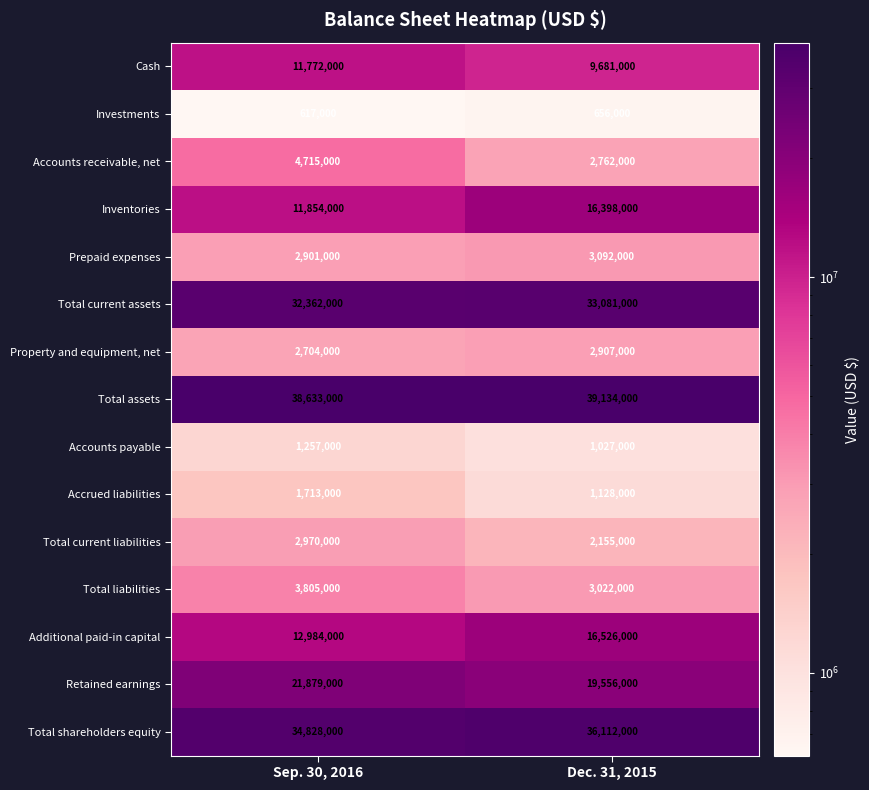

At which category does the chart reach its peak across all series?

Dec. 31, 2015